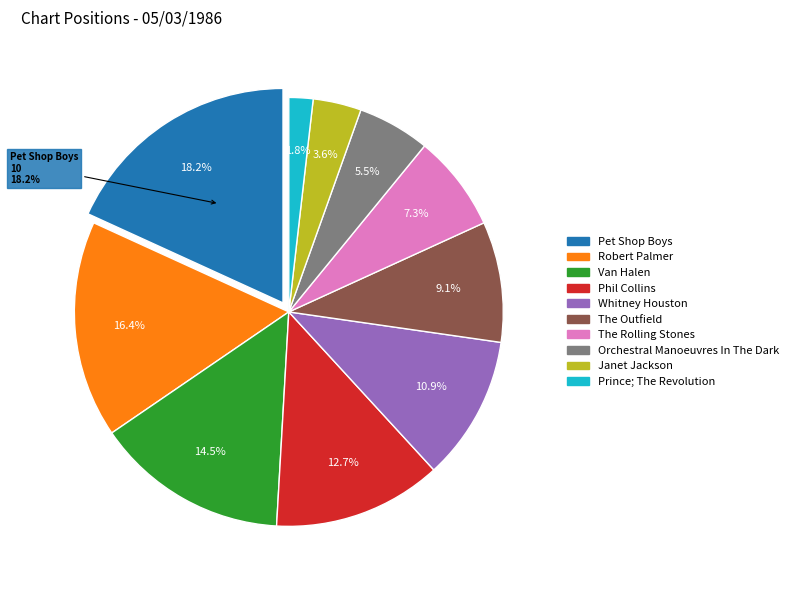

How many segments does this pie chart have?

10